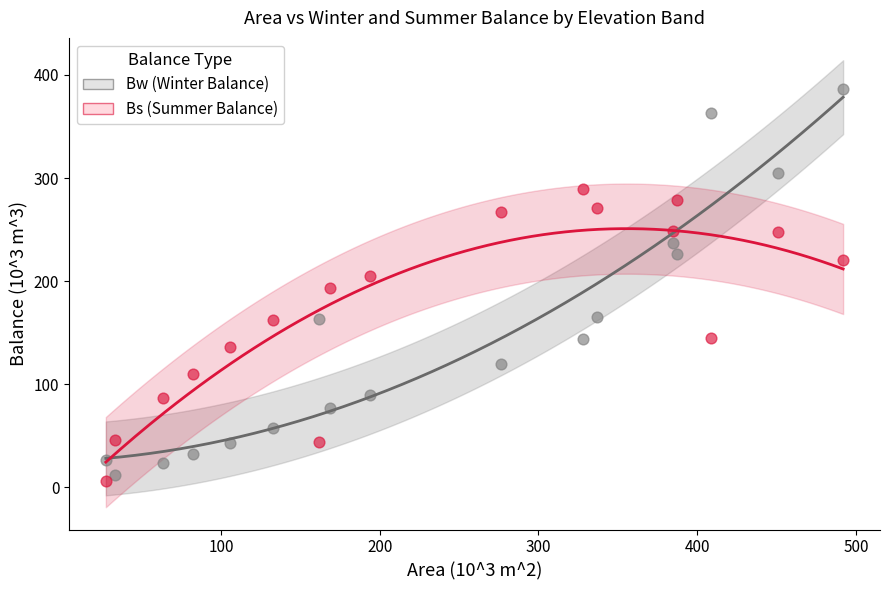

Across all data points, what is the range of Y values (max minus min)?

380.3